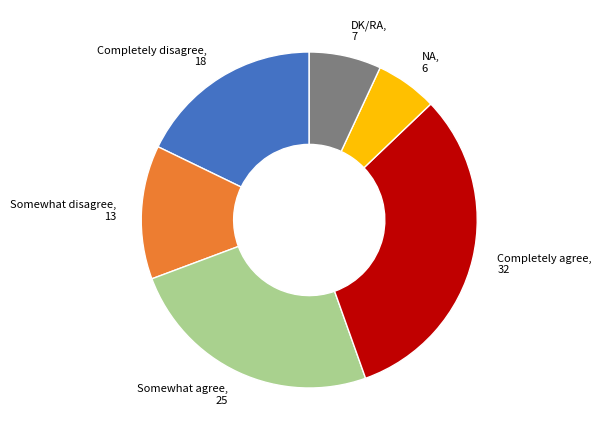

Combined, do Completely disagree and Completely agree account for over 50%?

No